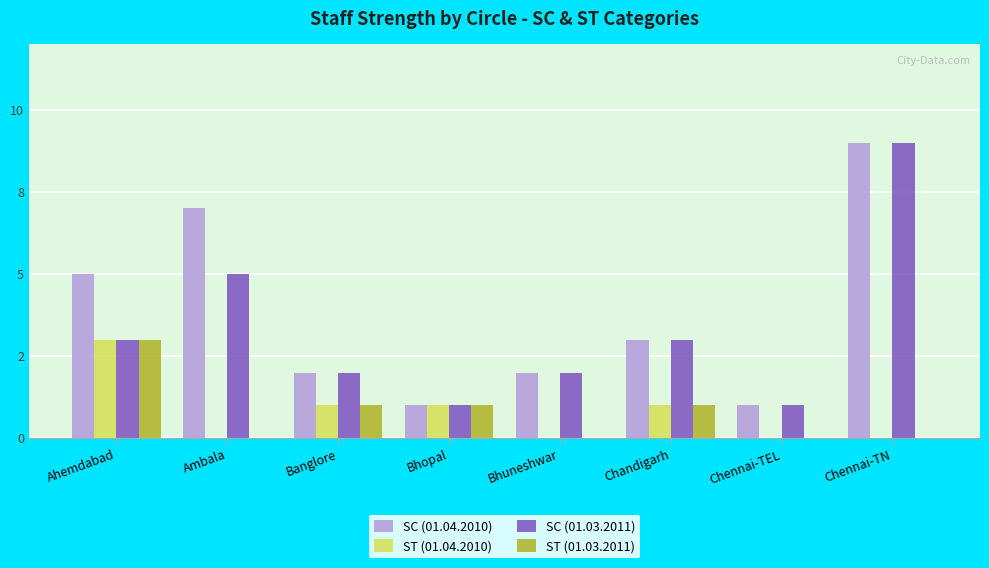

What is the greatest value displayed?

9